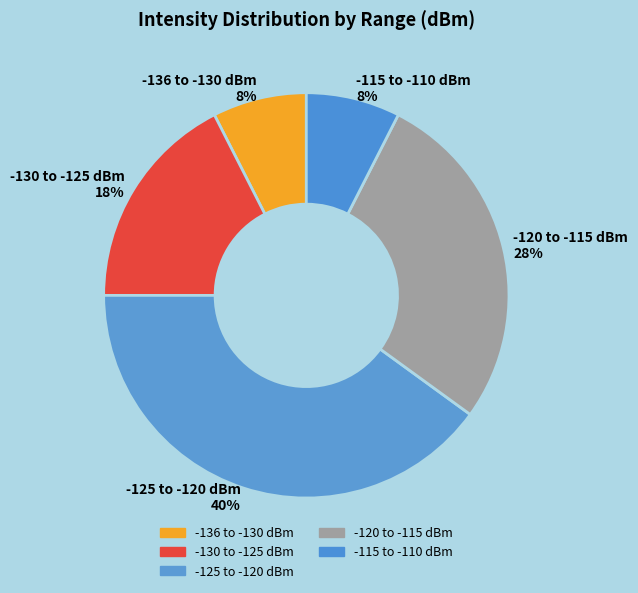

Is the sum of -136 to -130 dBm and -115 to -110 dBm greater than half?

No